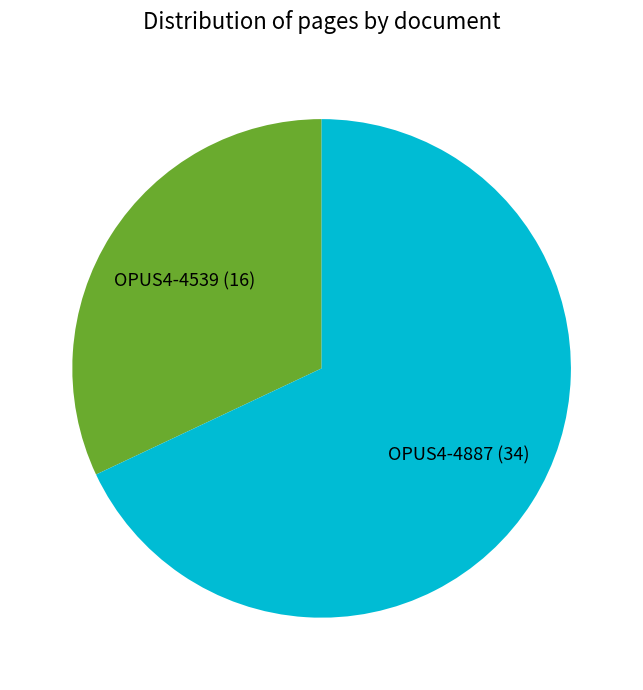

True or false: OPUS4-4887 accounts for 77% of the total.

False